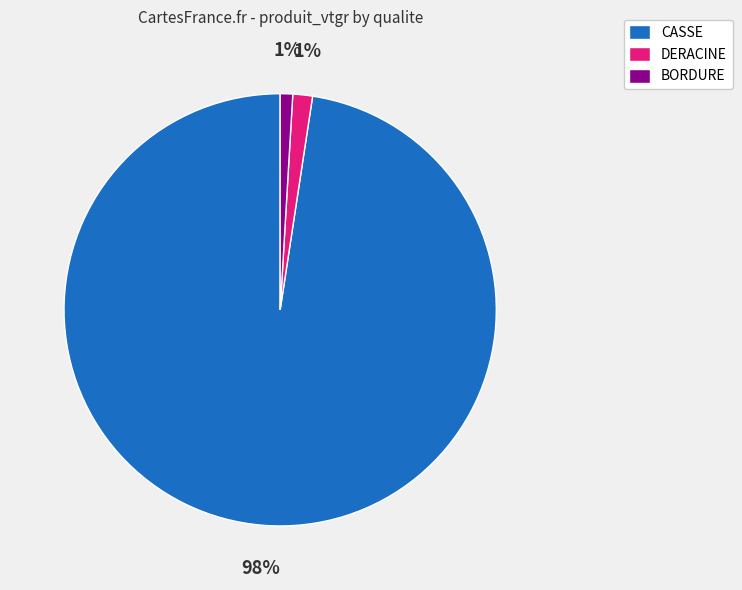

Which slice is the largest?

CASSE